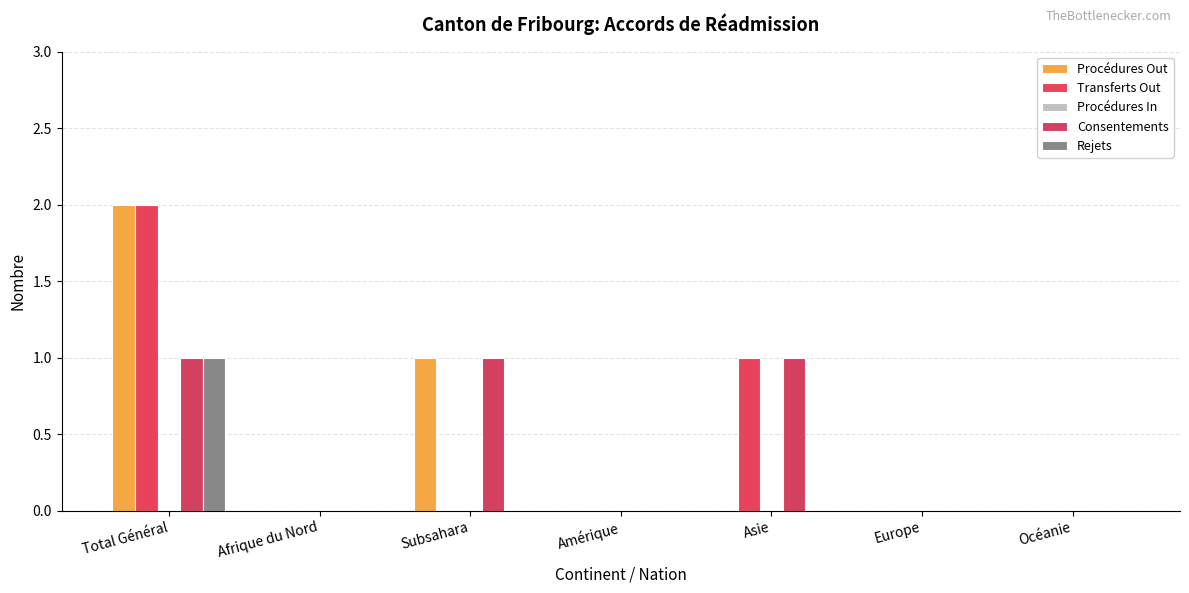

Are the bars horizontal?

No